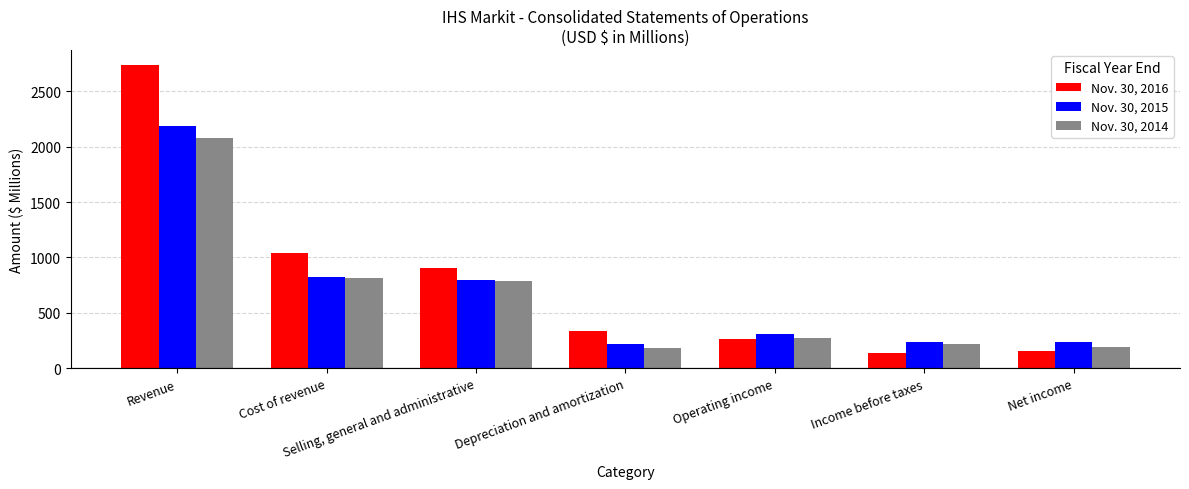

True or false: Nov. 30, 2016 has a value of 1037.7 at Cost of revenue.

True